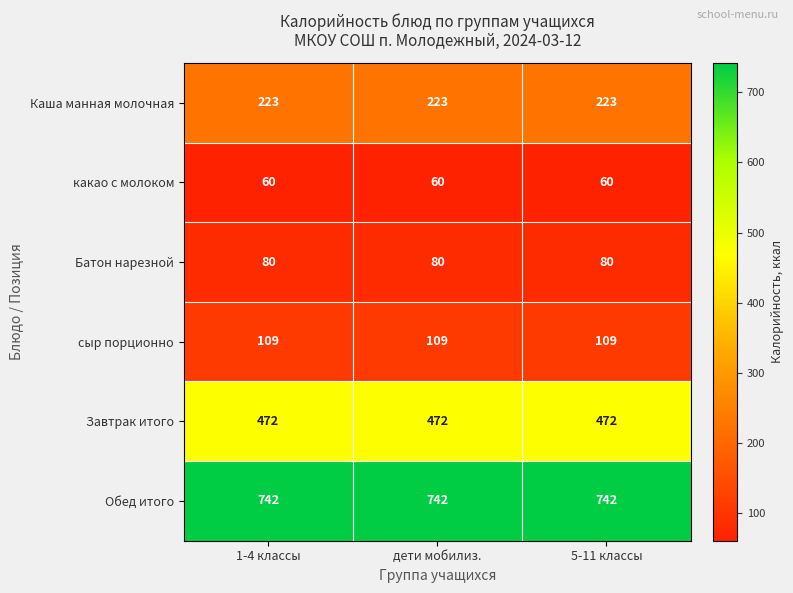

What is the minimum value for Каша манная молочная?

223